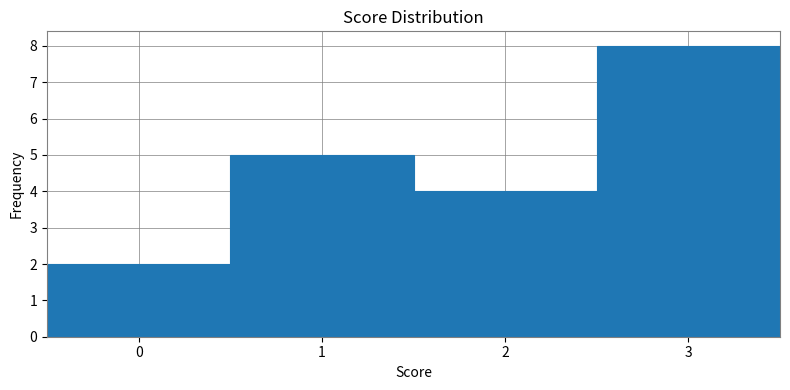

Reading left to right, list every bar in this chart as the range it spans on the x-axis followed by its height. The values are not printed on the chart, so give them approximately, as read against the axis.

-0.5 to 0.5: 2
0.5 to 1.5: 5
1.5 to 2.5: 4
2.5 to 3.5: 8